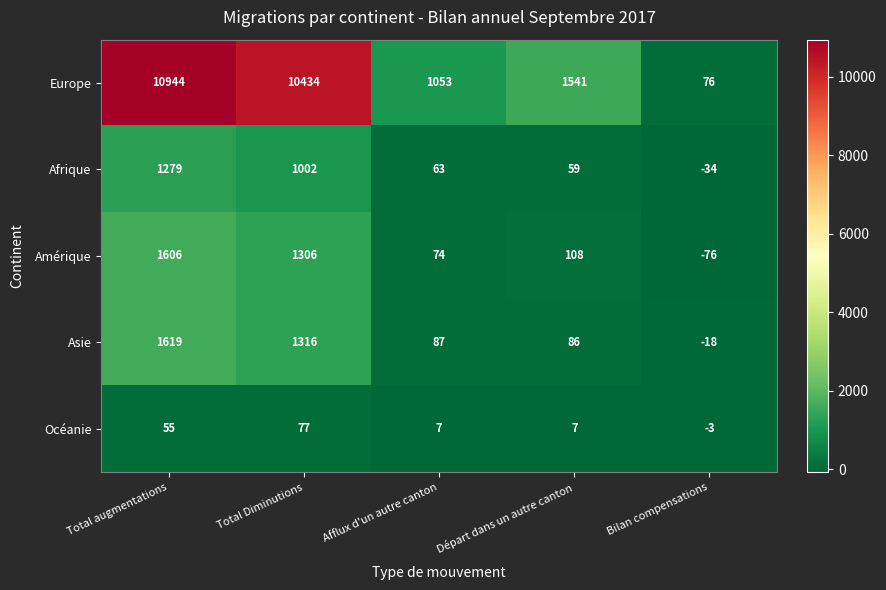

Rank the series at Afflux d'un autre canton from lowest to highest value.

Océanie, Afrique, Amérique, Asie, Europe